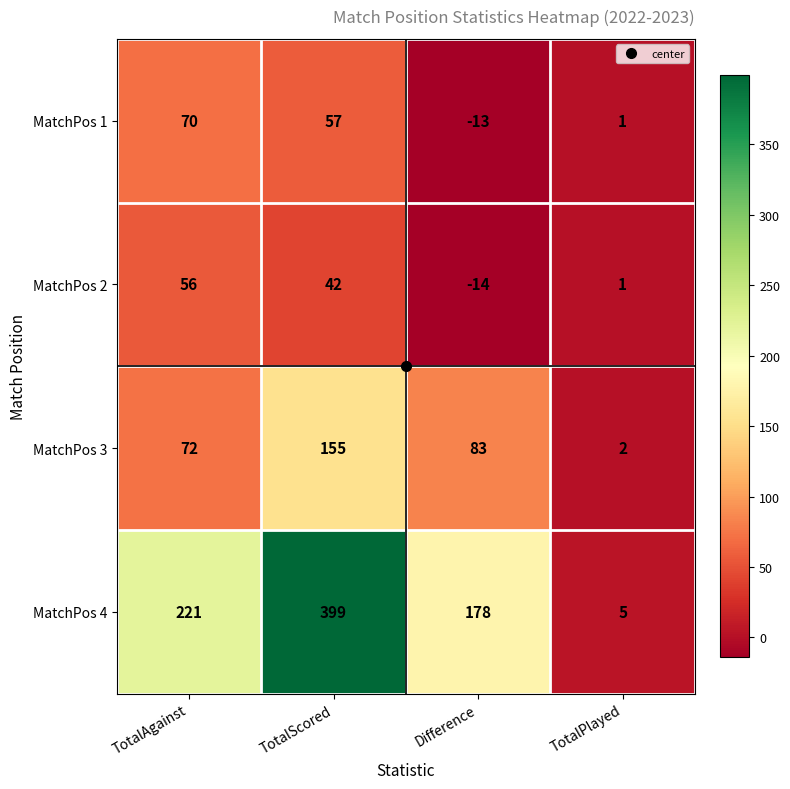

What is the sum of the MatchPos 1 values at Difference and TotalScored?

44